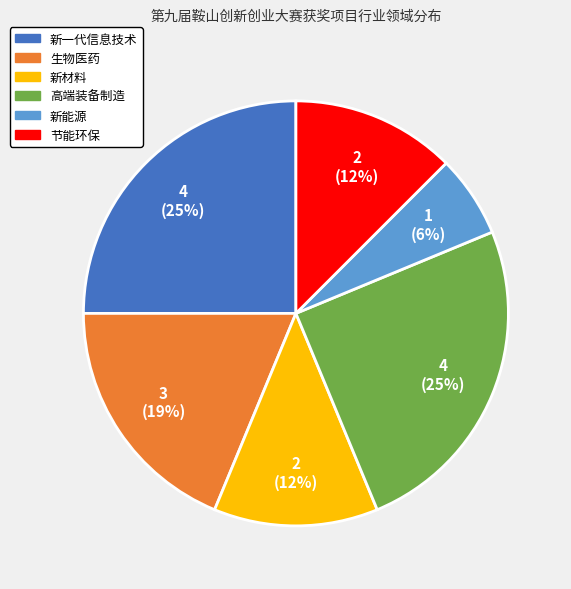

Which category has the smallest portion of the pie?

新能源